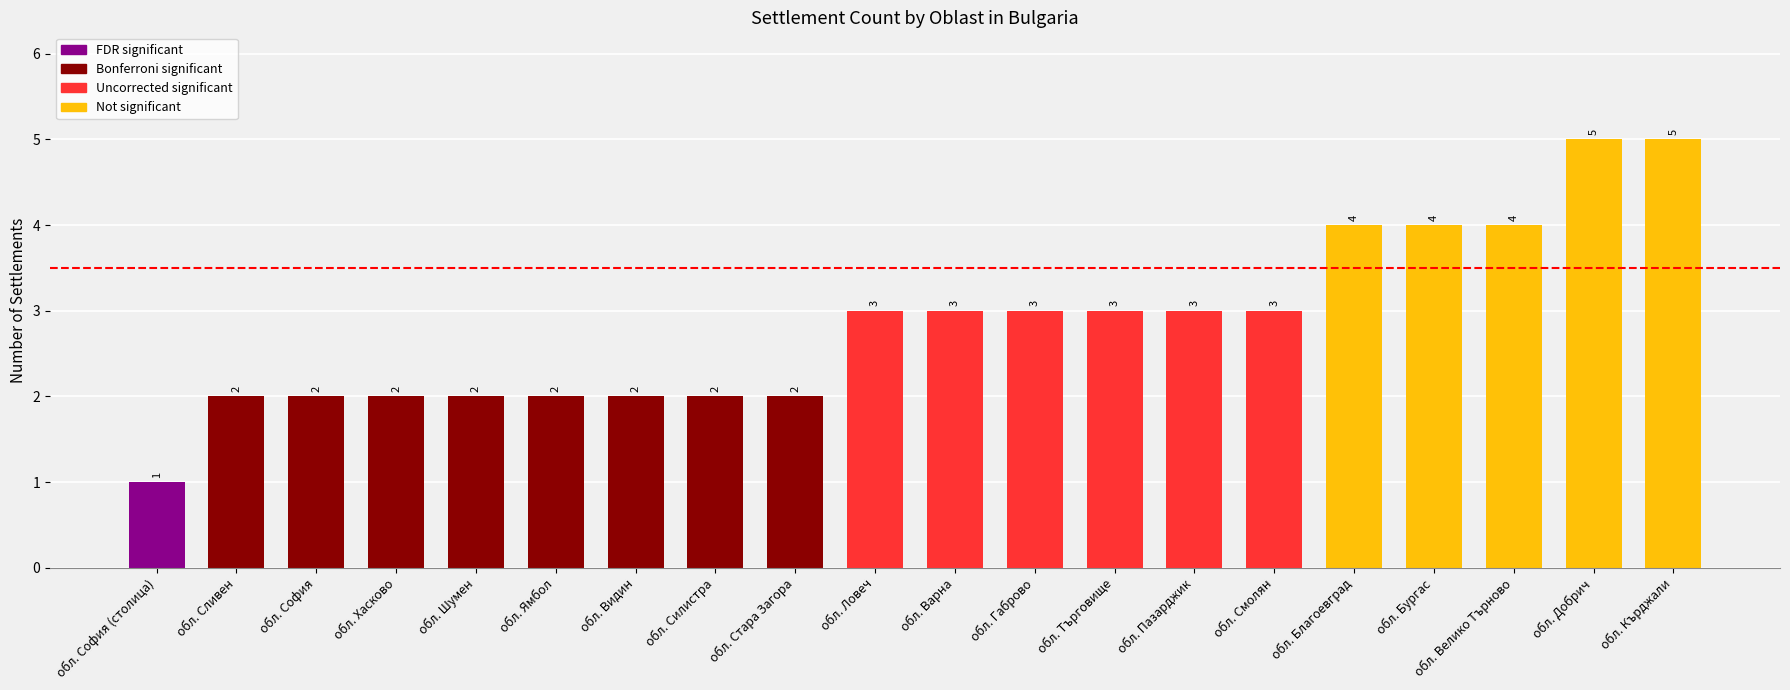

What is the change in value from обл. София (столица) to обл. Кърджали?

+4